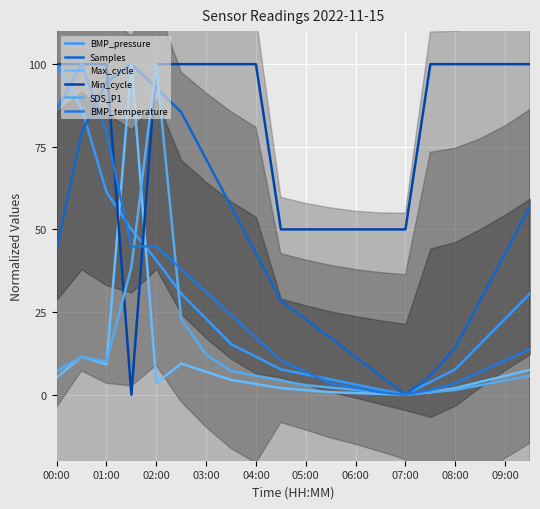

What is the difference between the maximum and minimum values in the Min_cycle series?

100.0